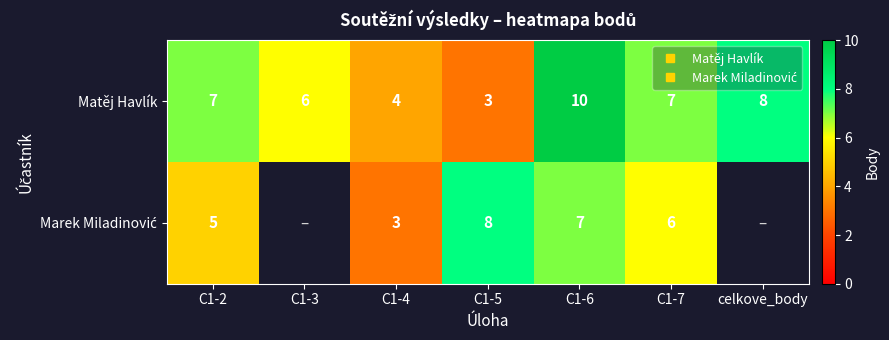

What is the difference between the Matěj Havlík values at celkove_body and C1-5?

5.0